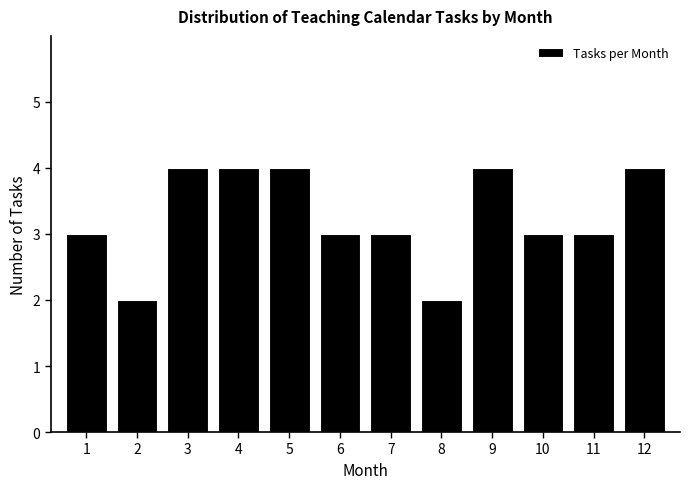

Reading left to right, extract all data points from this chart.

3	2	4	4	4	3	3	2	4	3	3	4